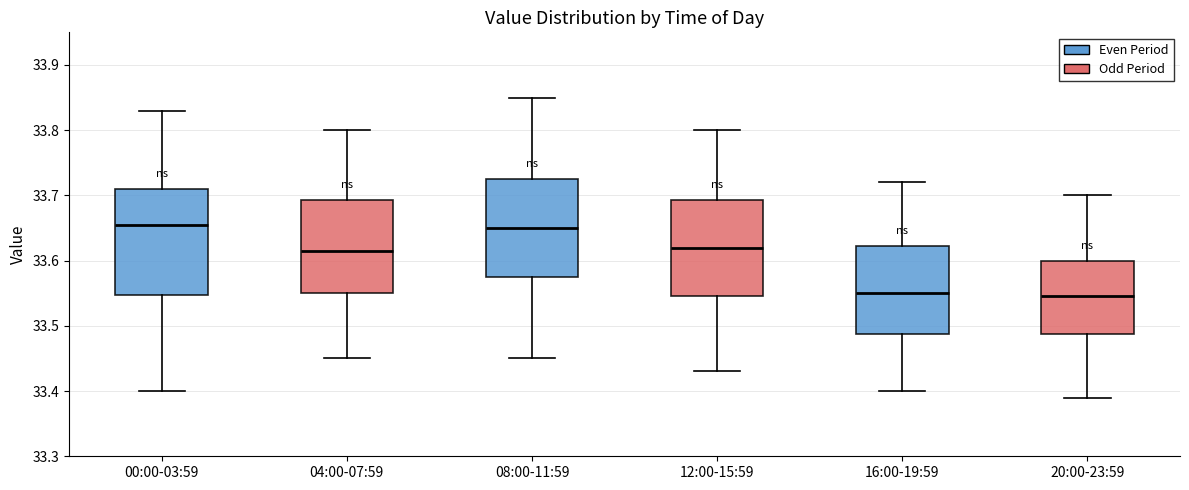

Comparing the boxes themselves (not the whiskers), which one is the tallest?

00:00-03:59